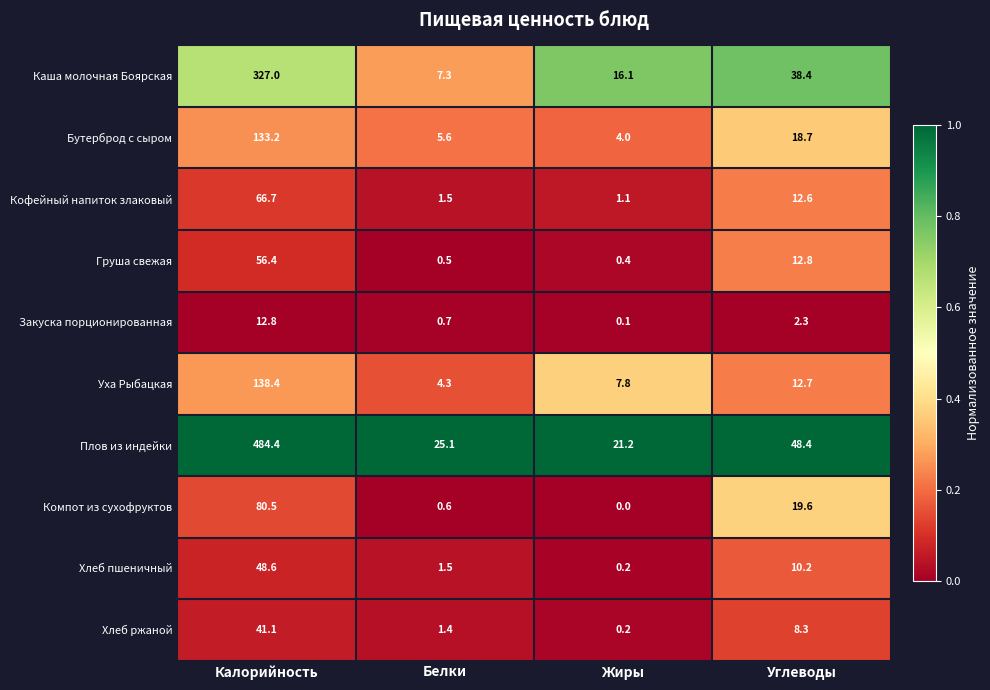

What is the total value across all series at Углеводы?

184.0